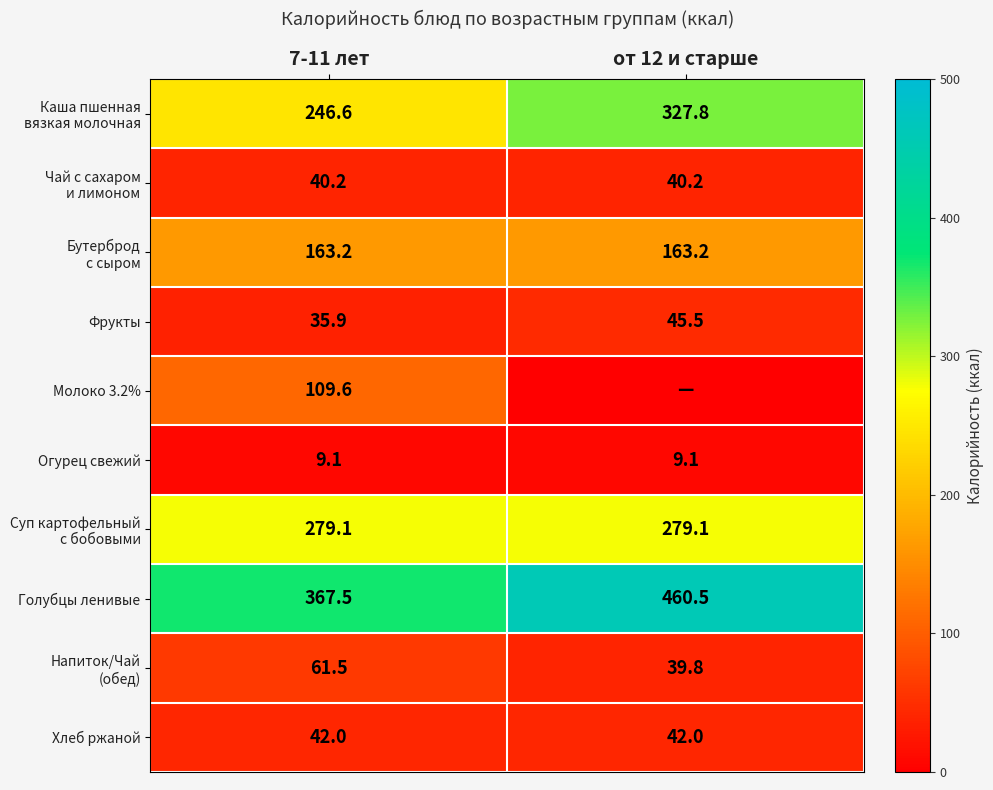

What is the spread (max minus min) of values at 7-11 лет?

358.4